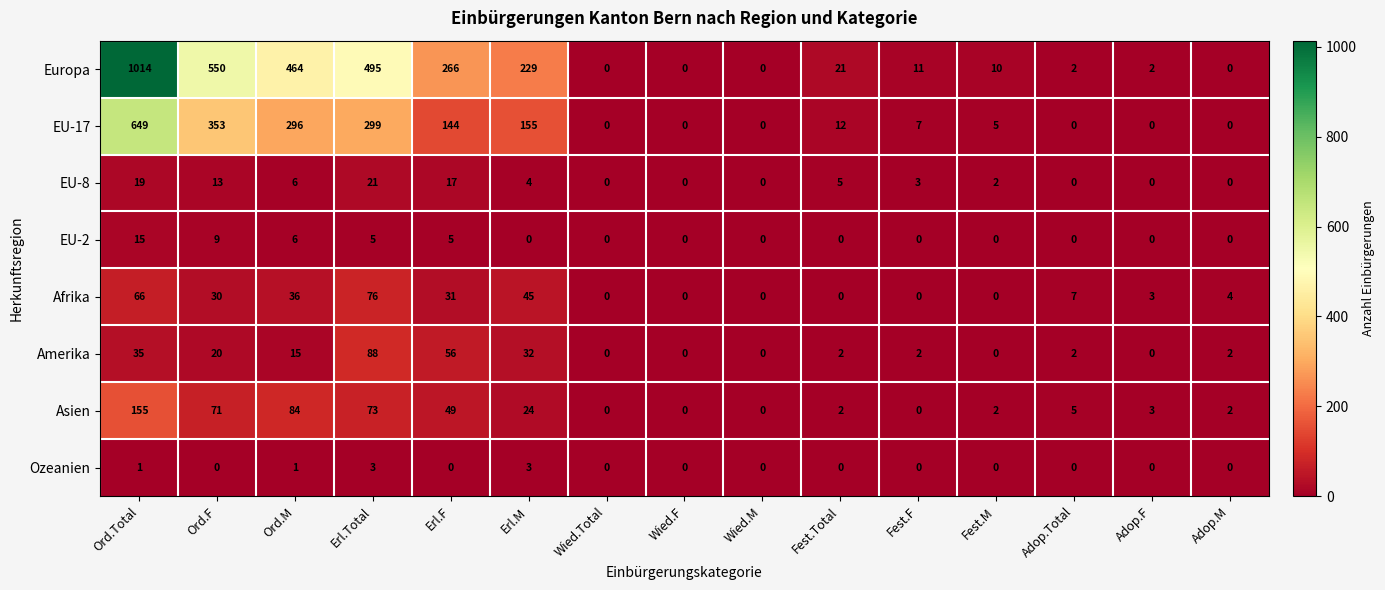

Count the number of categories in the chart.

15